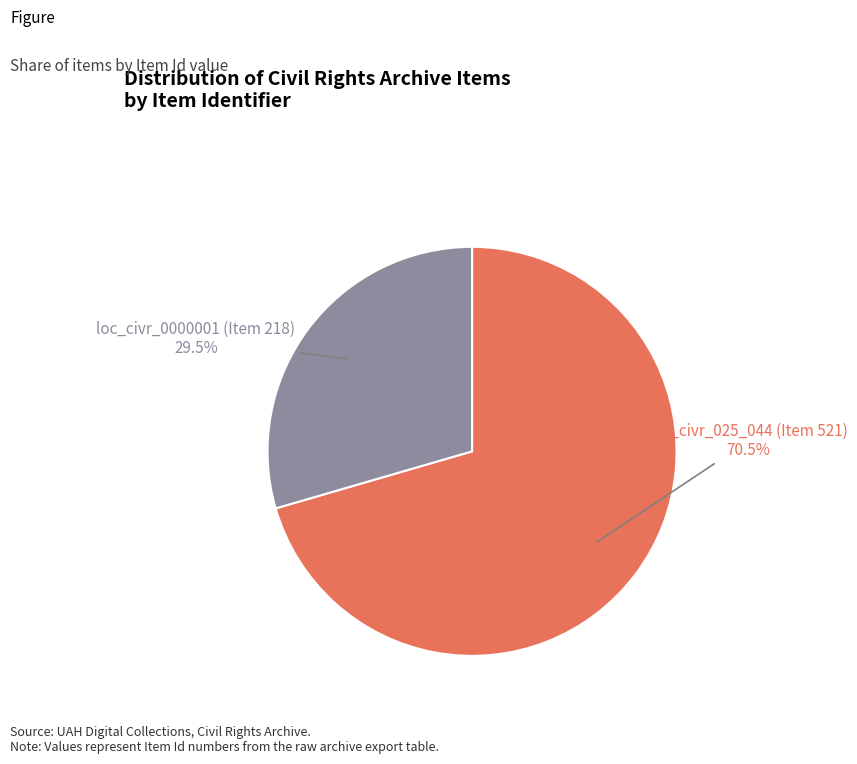

Between loc_civr_0000001 (Item 218) and loc_civr_025_044 (Item 521), which is larger?

loc_civr_025_044 (Item 521)